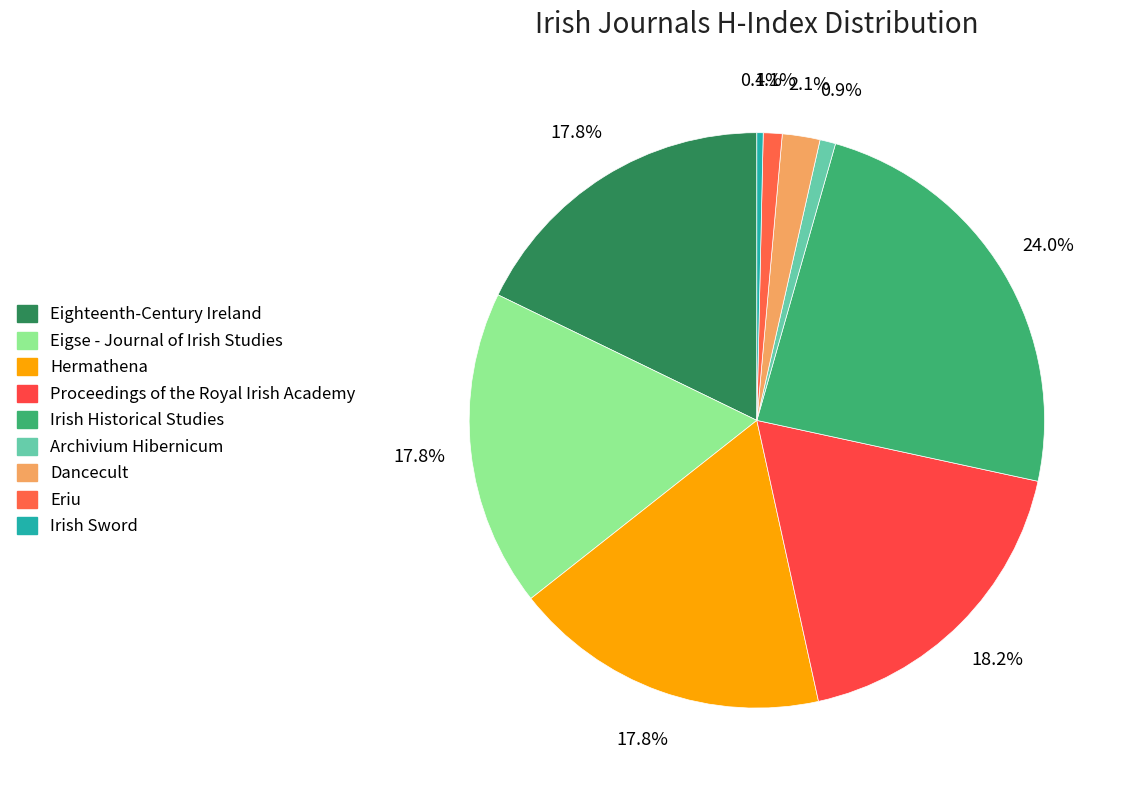

Combined, what portion of the pie is Eigse - Journal of Irish Studies and Irish Sword?

18.2%